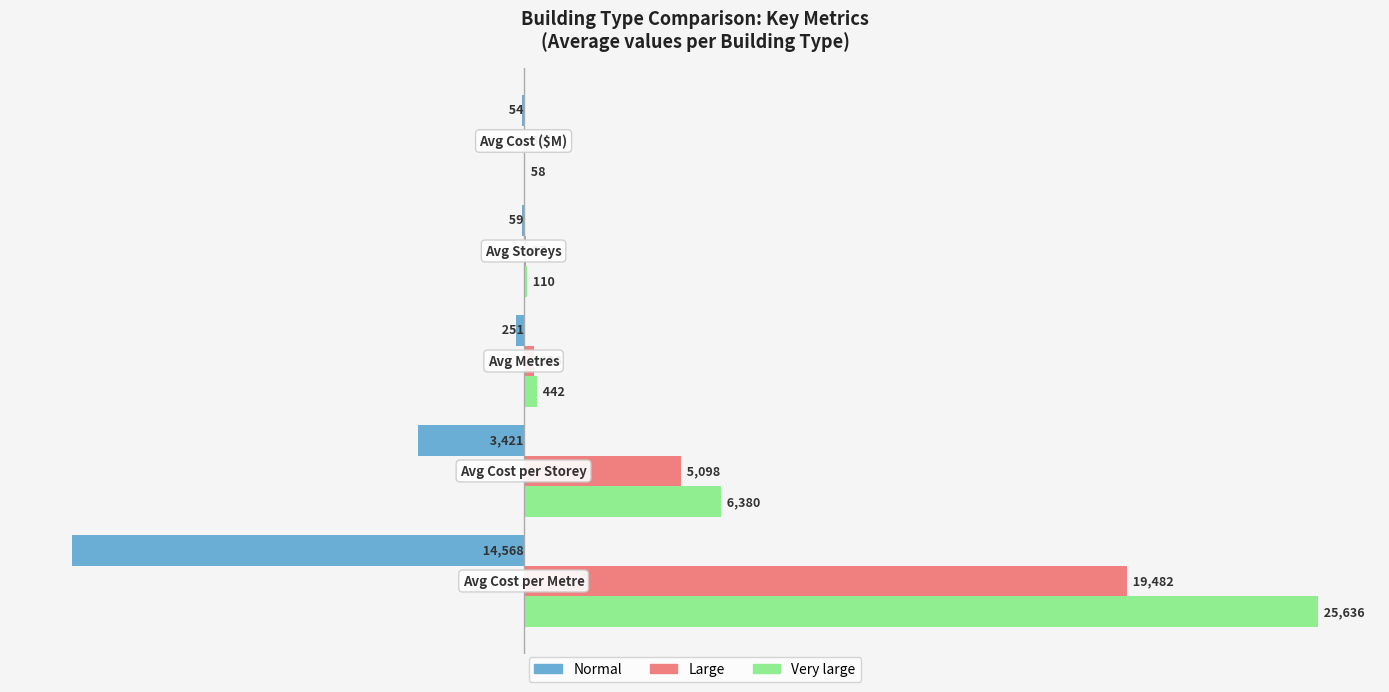

What is the sum of all Large values?

25055